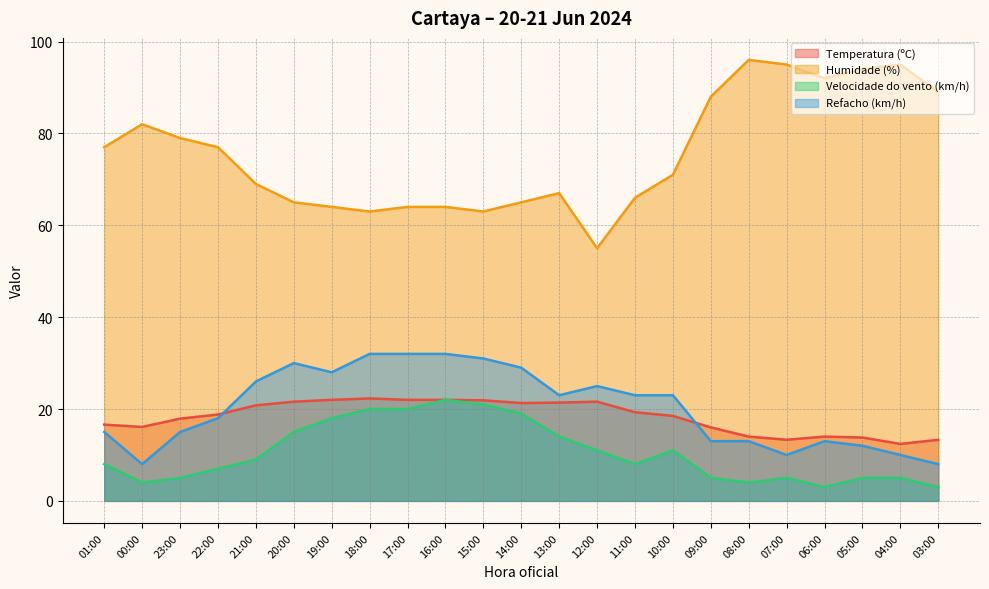

Which category has the lowest value in the Refacho (km/h) series?

00:00